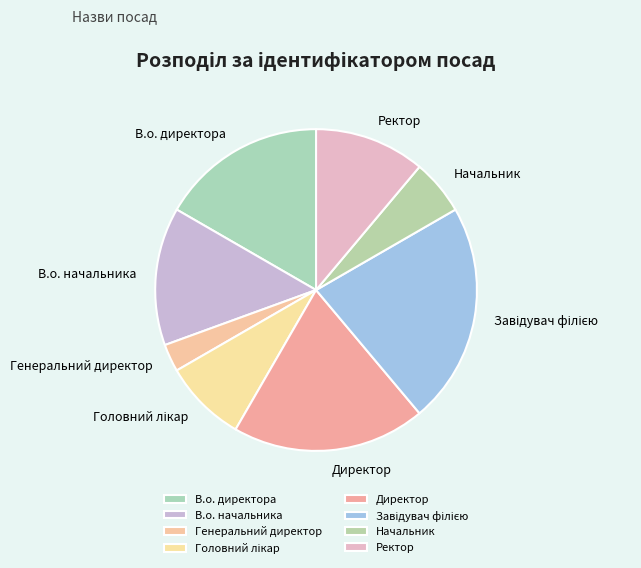

Which slice is the smallest?

Генеральний директор